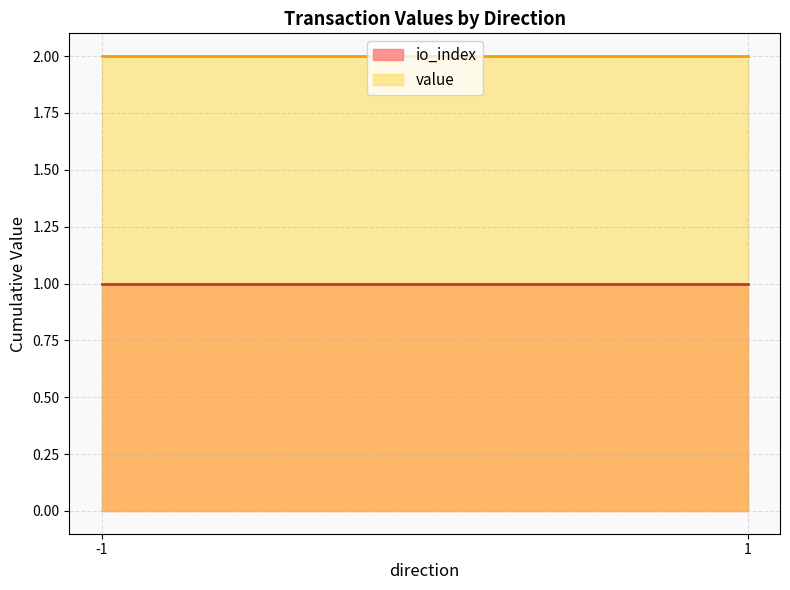

How many lines are shown in the chart?

2